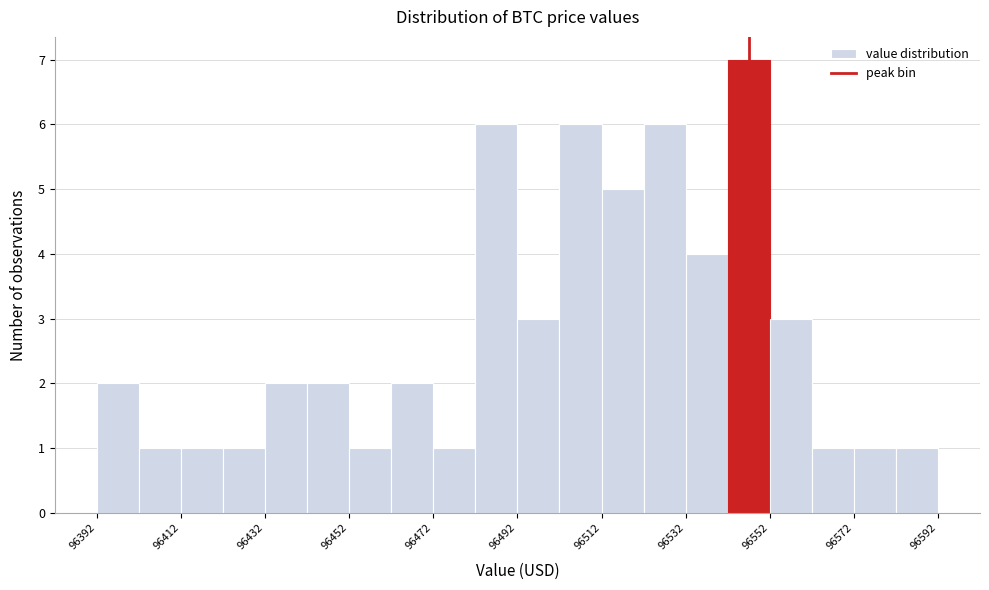

How tall is the bar that spans 96562 to 96572 on the x-axis? Neither the bar edges nor the heights are printed on the chart, so give them approximately, as read against the axes.

1